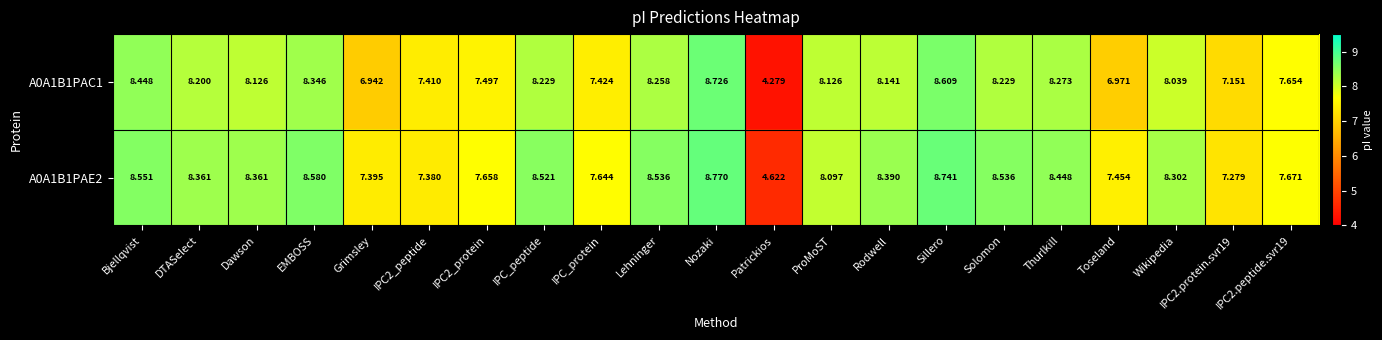

Where does the A0A1B1PAC1 series first go above 8?

Bjellqvist